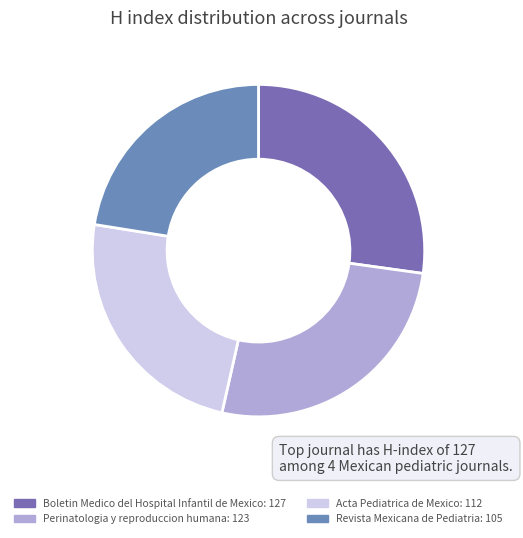

To the nearest percent, what percentage of the pie is Revista Mexicana de Pediatria?

22%